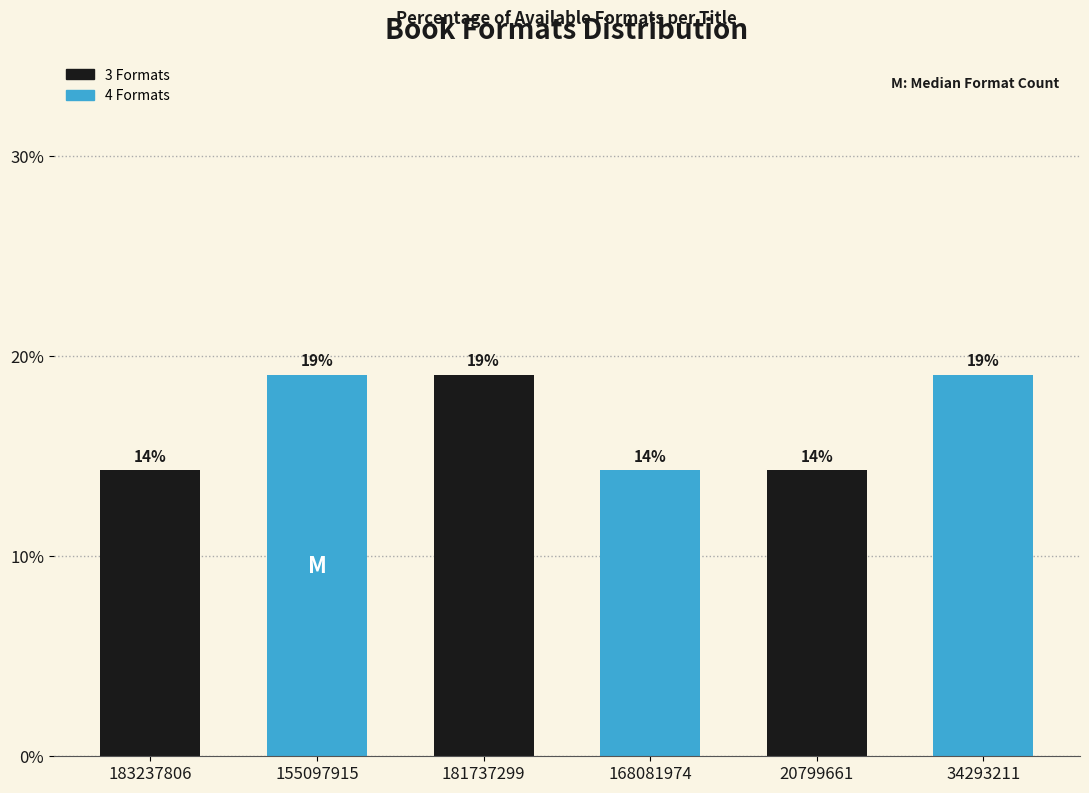

What is the smallest value displayed?

14.3